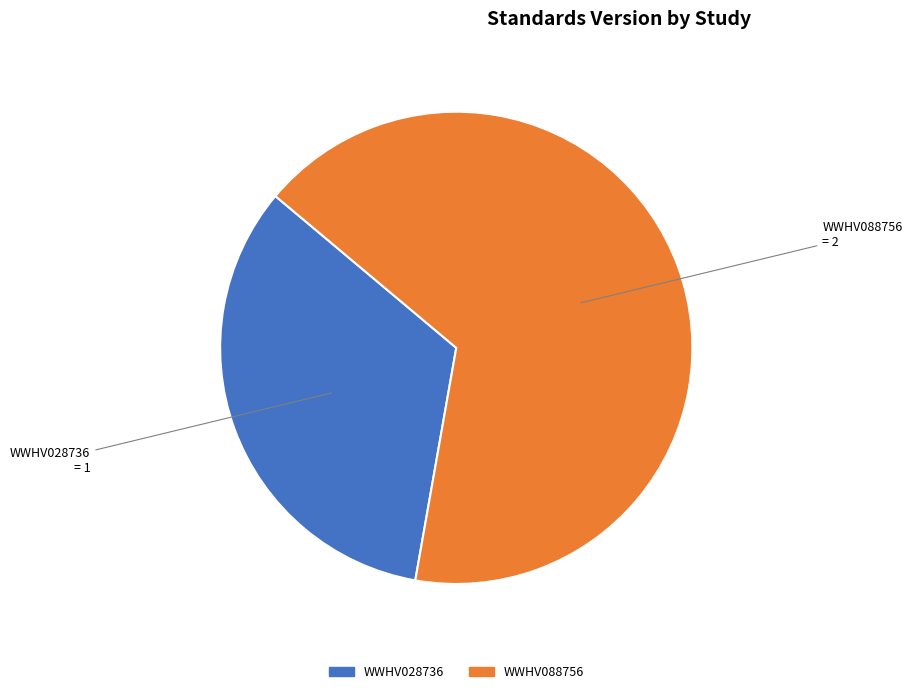

What is the largest slice in the pie chart?

WWHV088756